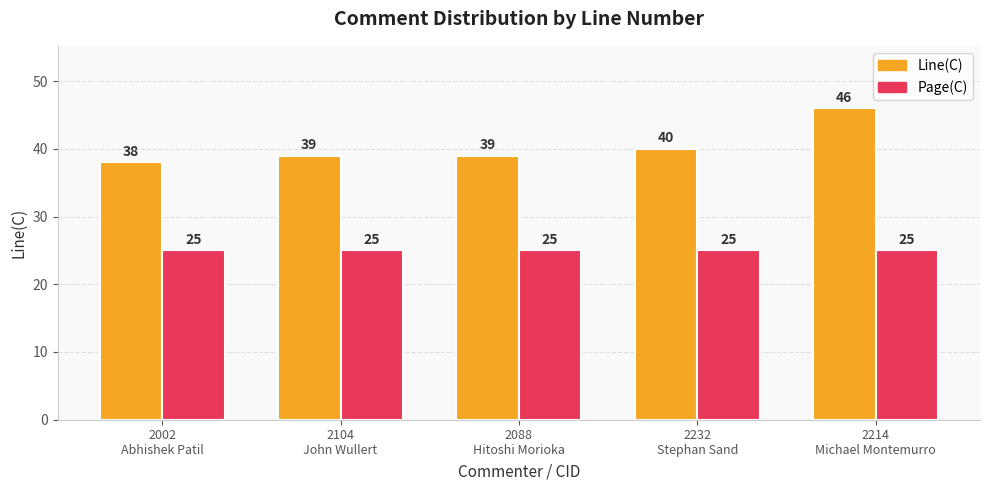

What is the highest value of the Line(C) series?

46